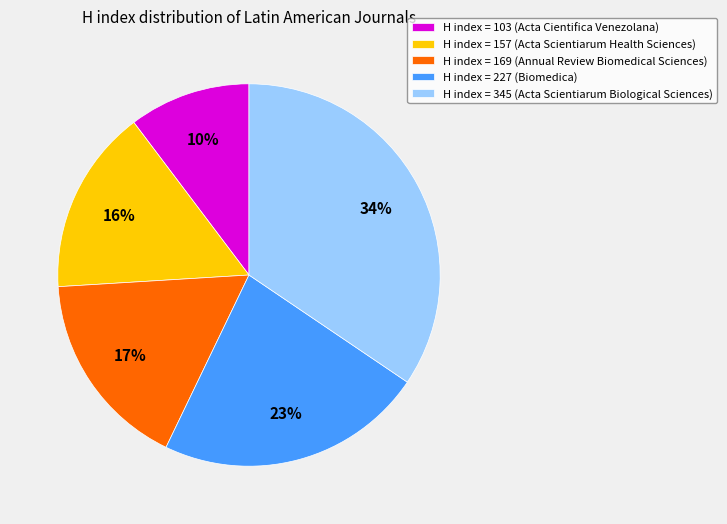

To the nearest percent, what portion does H index = 169 (Annual Review Biomedical Sciences) represent?

17%